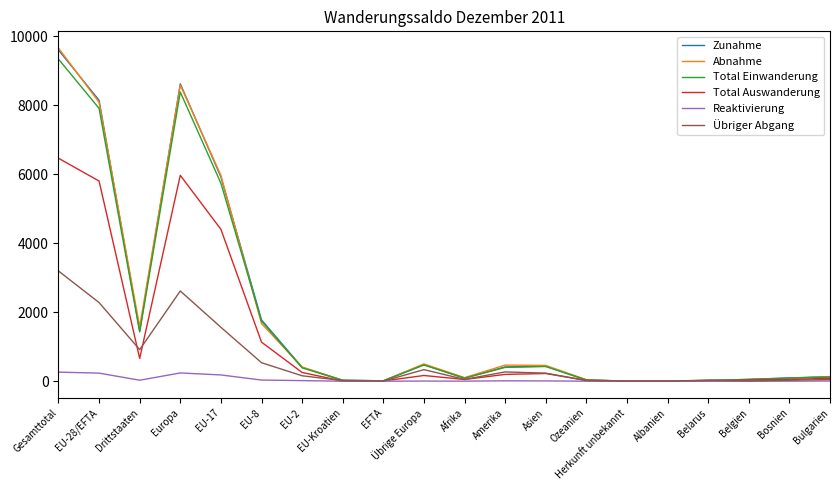

Between Europa and Albanien, which series saw the biggest shift?

Zunahme